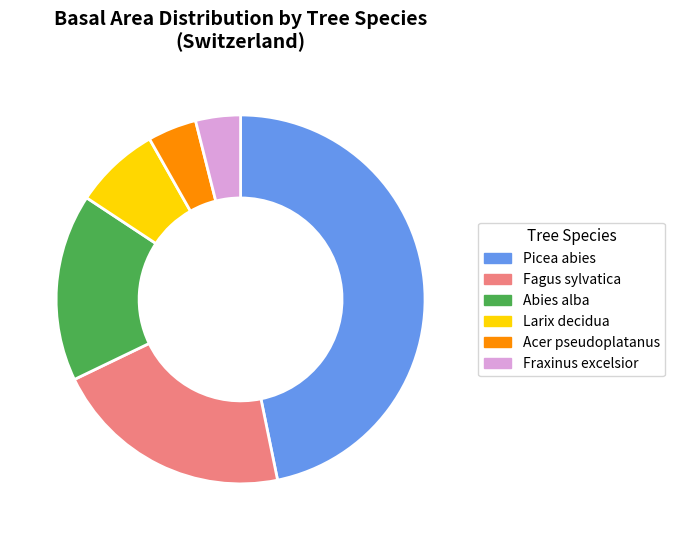

How many segments does this pie chart have?

6